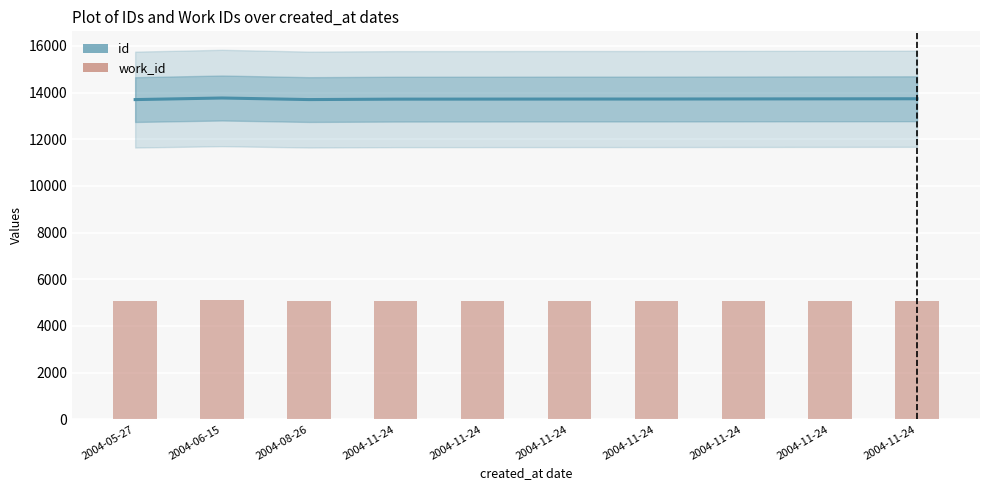

Is it true that work_id equals 5088 at 2004-08-26?

True